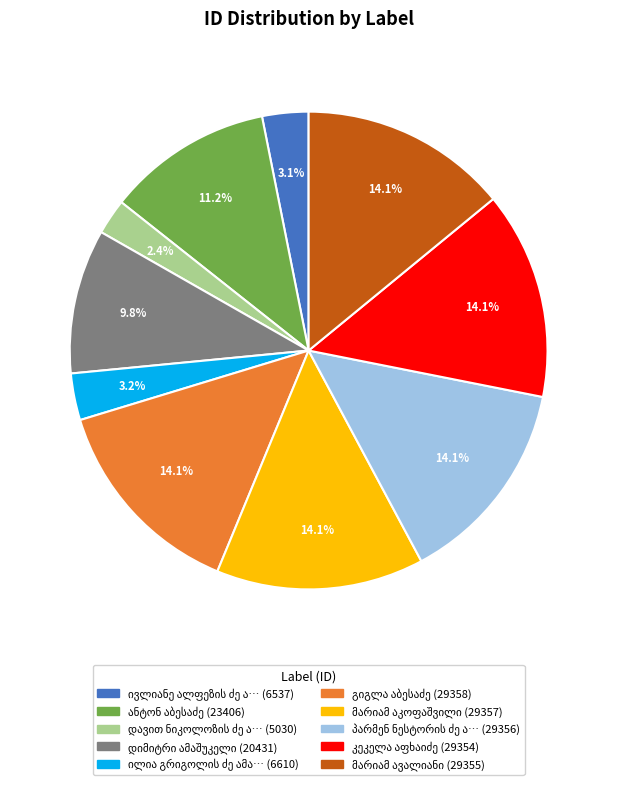

Does any single category account for the majority?

No